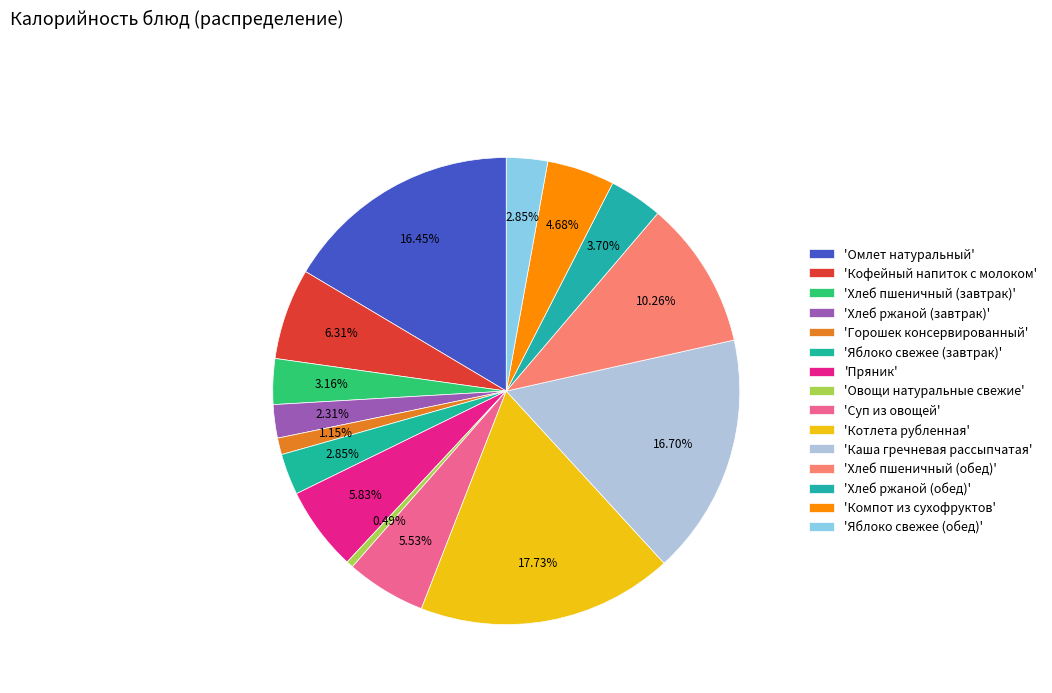

Count the number of slices in the pie.

15